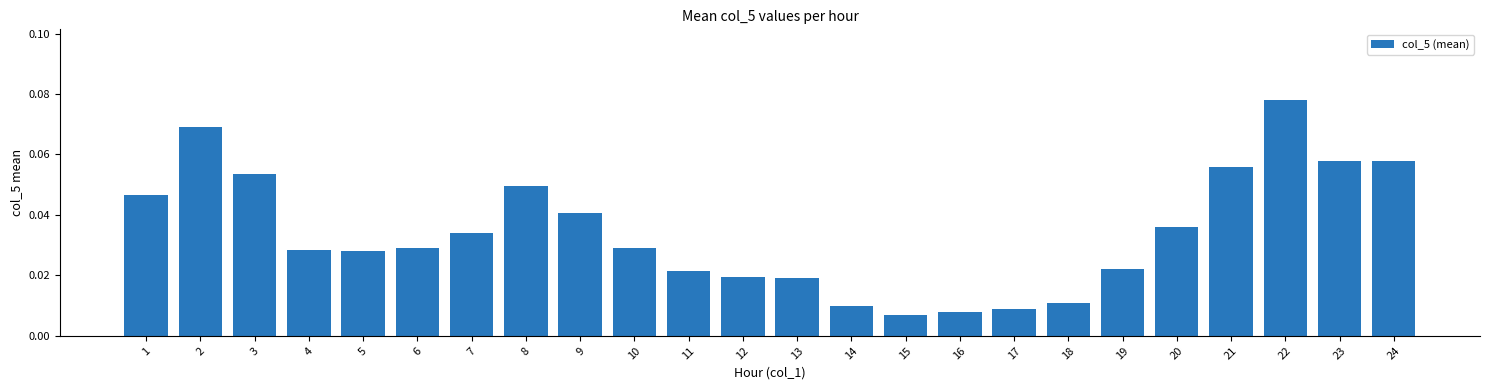

The value at 10 is 0.1. True or false?

False